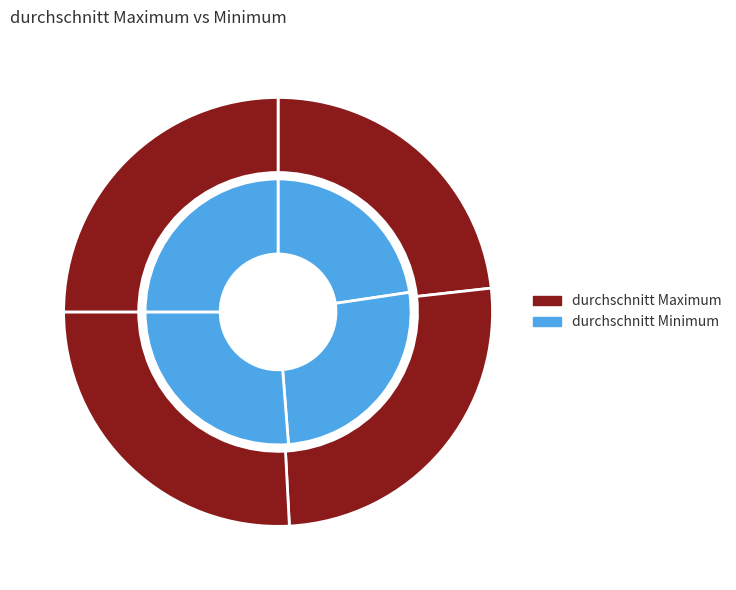

Which series changed the most between juli and august?

durchschnitt Maximum